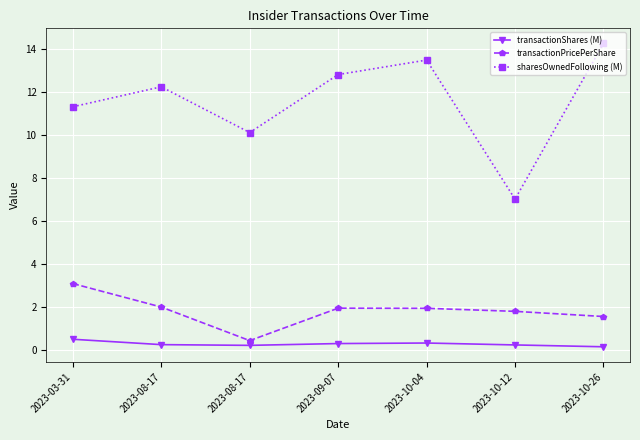

Where is the first local maximum for transactionPricePerShare?

2023-09-07